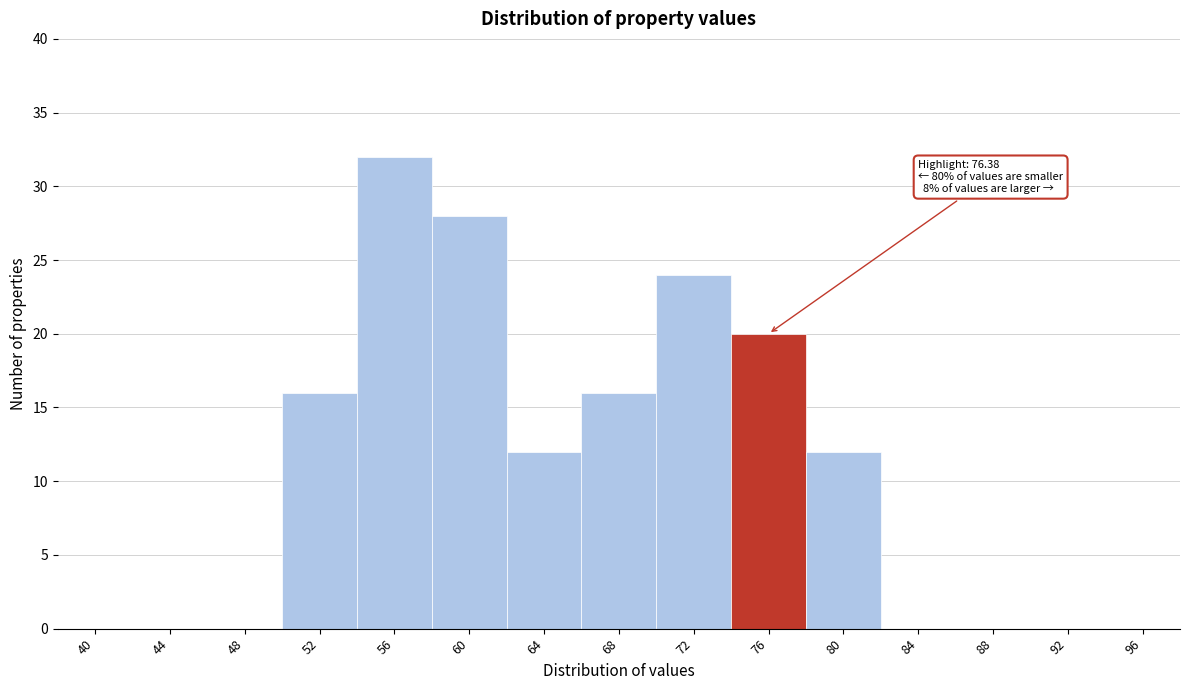

Reading right to left, extract all data points from this chart.

96=0	92=0	88=0	84=0	80=12	76=20	72=24	68=16	64=12	60=28	56=32	52=16	48=0	44=0	40=0